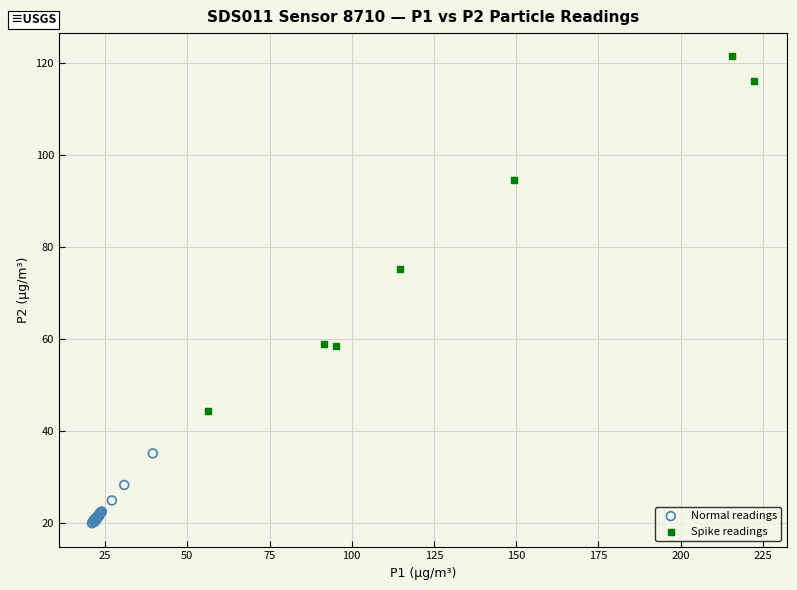

Which series reaches the minimum Y coordinate?

Normal readings